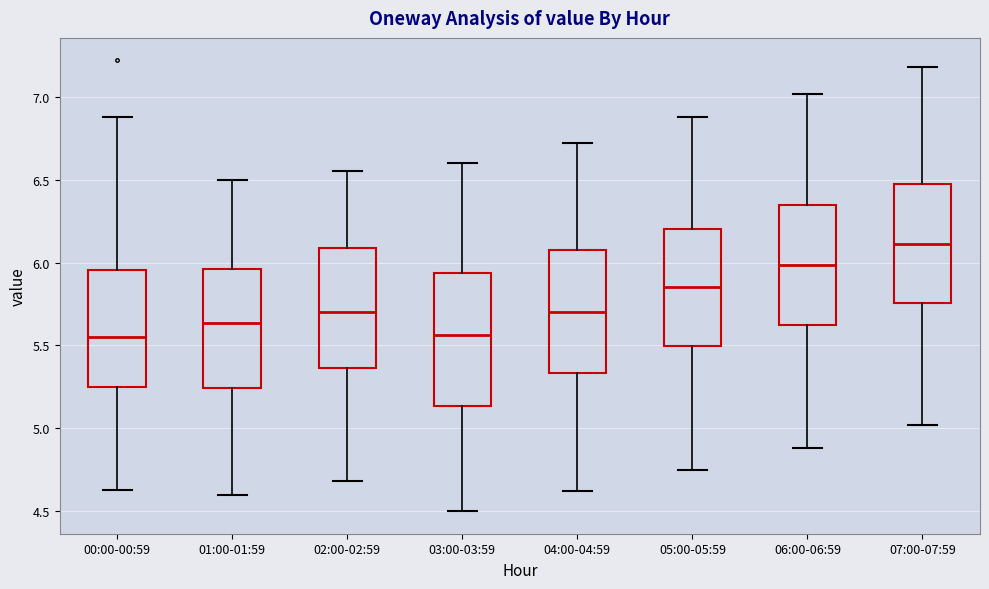

Reading left to right, transcribe this box plot: for each box, give where its median line is, the range the box spans, and where its two whiskers end, as read against the y-axis. The values are not printed on the chart, so give them approximately, as read against the axis.

00:00-00:59: median 5.55, box 5.25 to 5.95, whiskers 4.65 to 6.90
01:00-01:59: median 5.65, box 5.25 to 5.95, whiskers 4.60 to 6.50
02:00-02:59: median 5.70, box 5.35 to 6.10, whiskers 4.70 to 6.55
03:00-03:59: median 5.55, box 5.15 to 5.95, whiskers 4.50 to 6.60
04:00-04:59: median 5.70, box 5.35 to 6.10, whiskers 4.60 to 6.70
05:00-05:59: median 5.85, box 5.50 to 6.20, whiskers 4.75 to 6.90
06:00-06:59: median 6.00, box 5.65 to 6.35, whiskers 4.90 to 7.00
07:00-07:59: median 6.10, box 5.75 to 6.50, whiskers 5.00 to 7.20